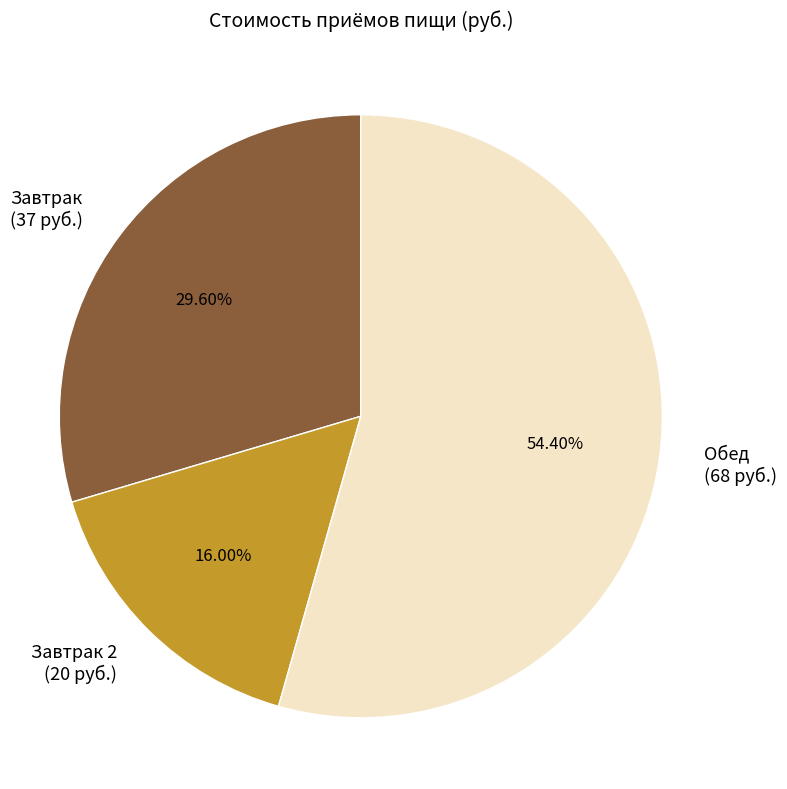

How many slices are in this pie chart?

3